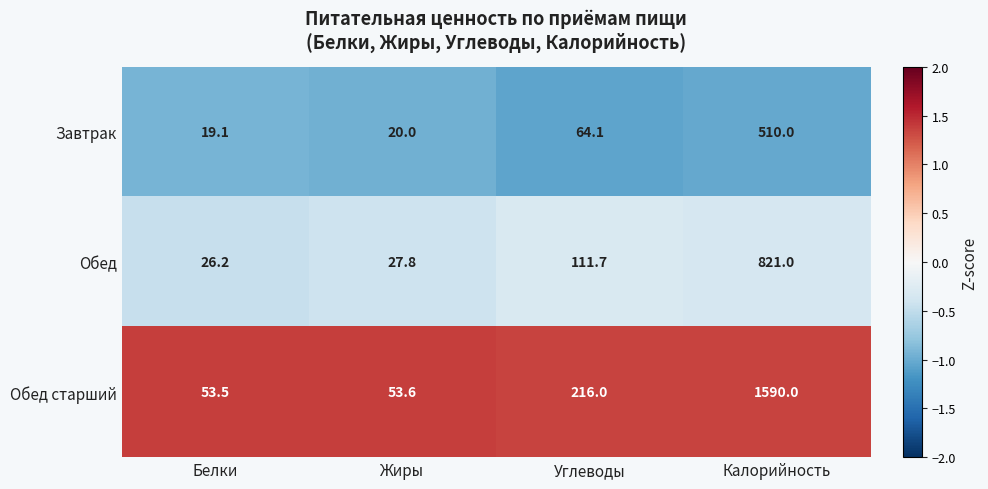

What is the average value of the Обед старший series?

478.3